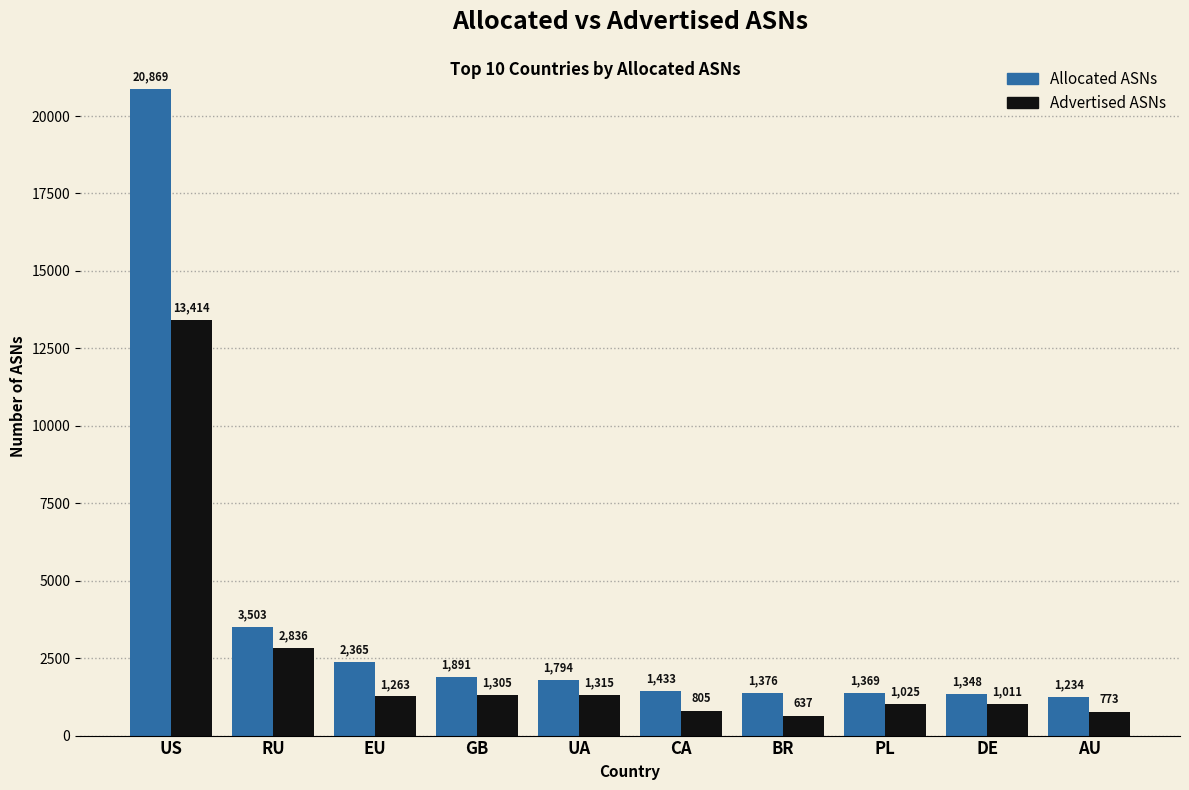

Count the number of data series in this chart.

2